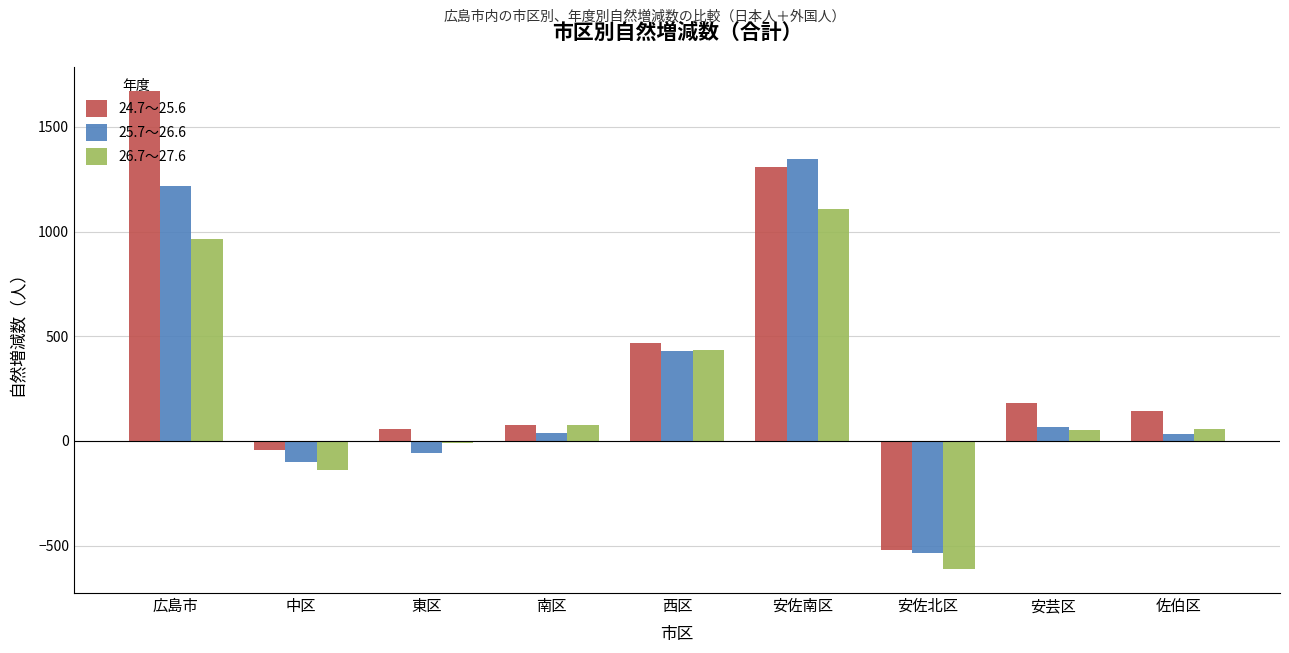

What position from the left is 安佐北区?

7